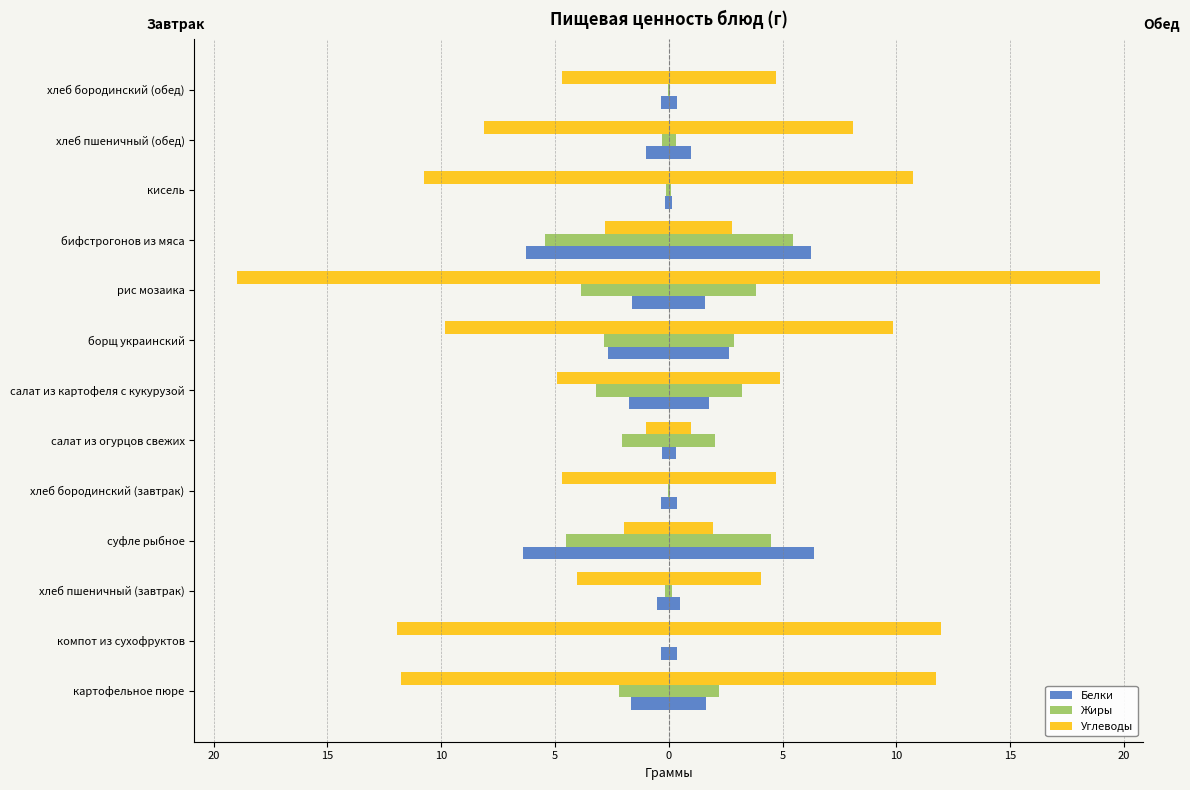

The value of Белки at суфле рыбное is -3.7. True or false?

False